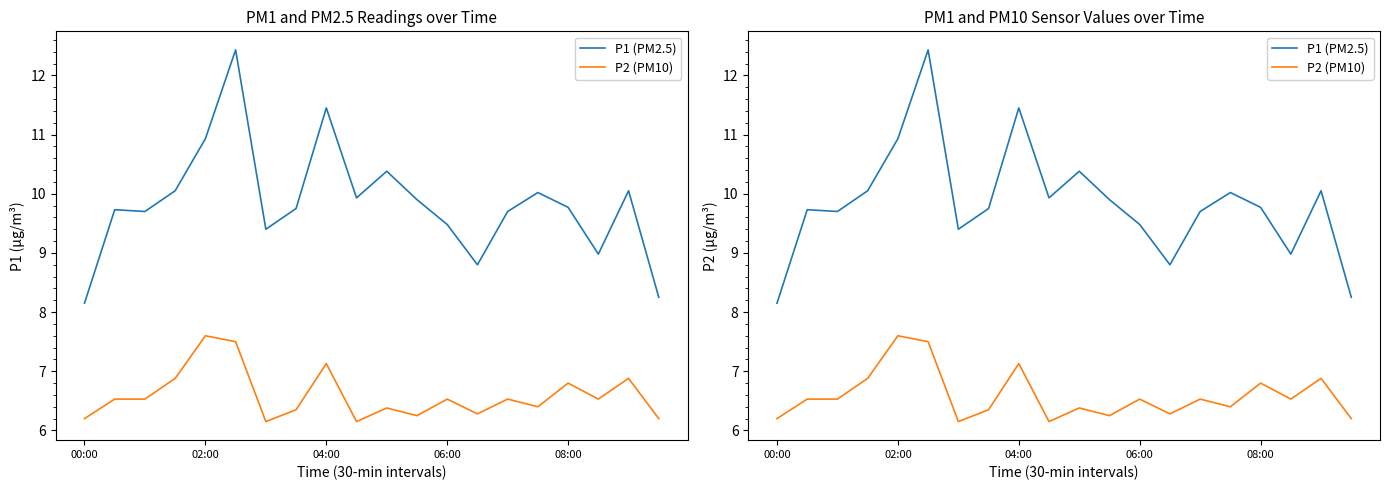

Between 19 and 06:00, which is larger?

06:00